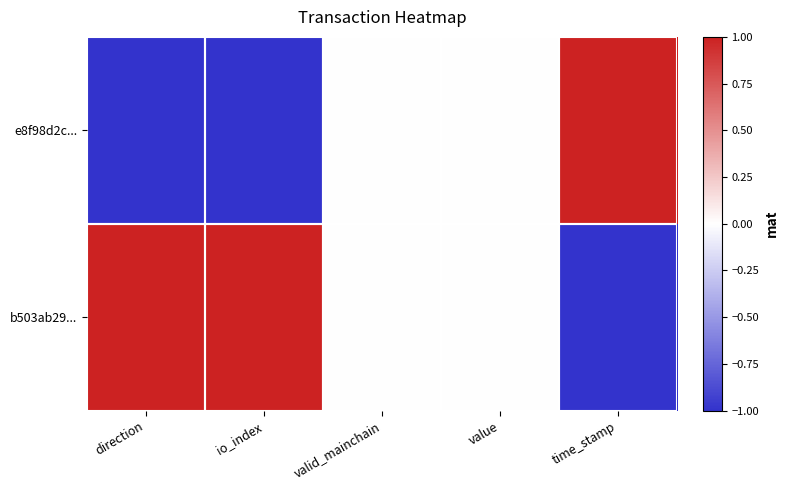

Which series has the widest spread of values?

e8f98d2c...